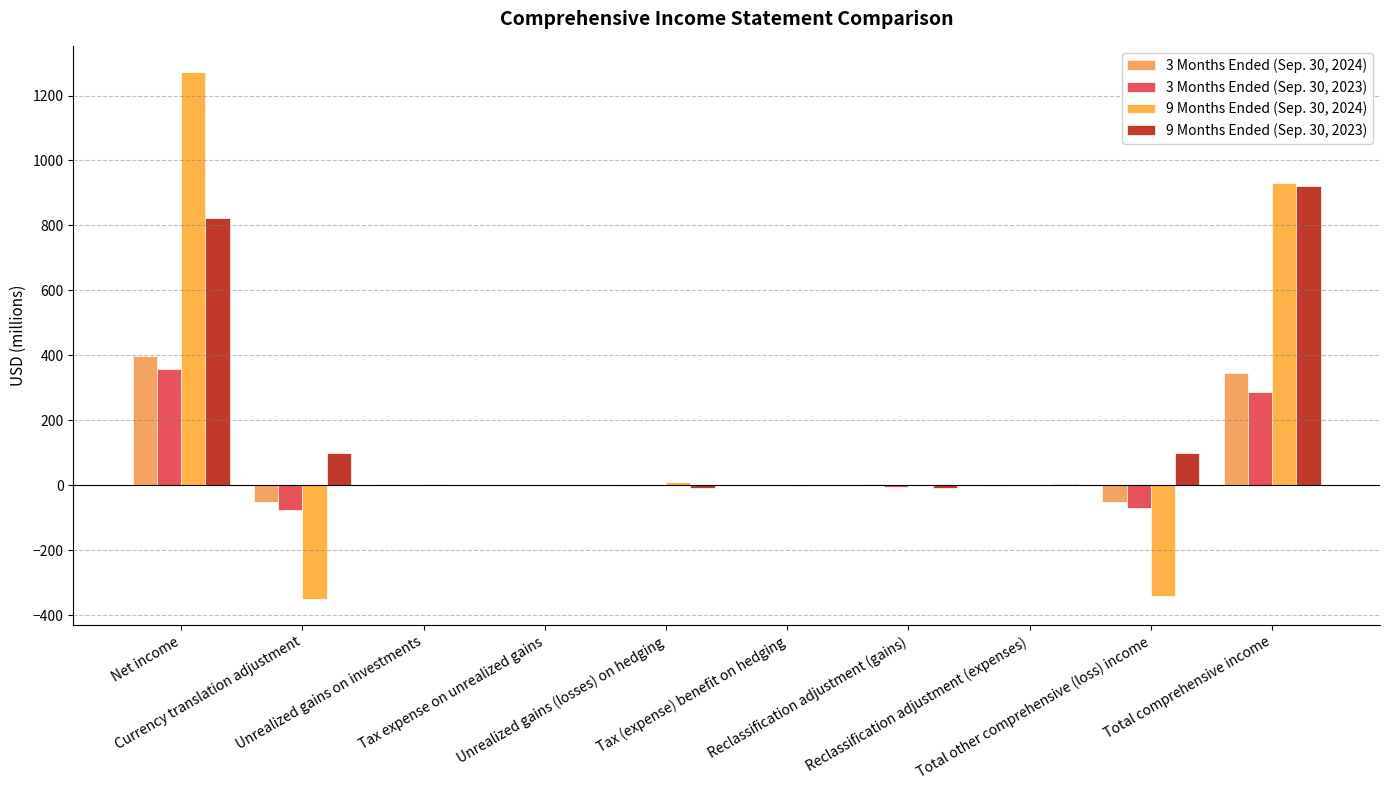

Rank the categories by 9 Months Ended (Sep. 30, 2024) value from highest to lowest.

Net income, Total comprehensive income, Unrealized gains (losses) on hedging, Unrealized gains on investments, Reclassification adjustment (gains), Tax expense on unrealized gains, Reclassification adjustment (expenses), Tax (expense) benefit on hedging, Total other comprehensive (loss) income, Currency translation adjustment